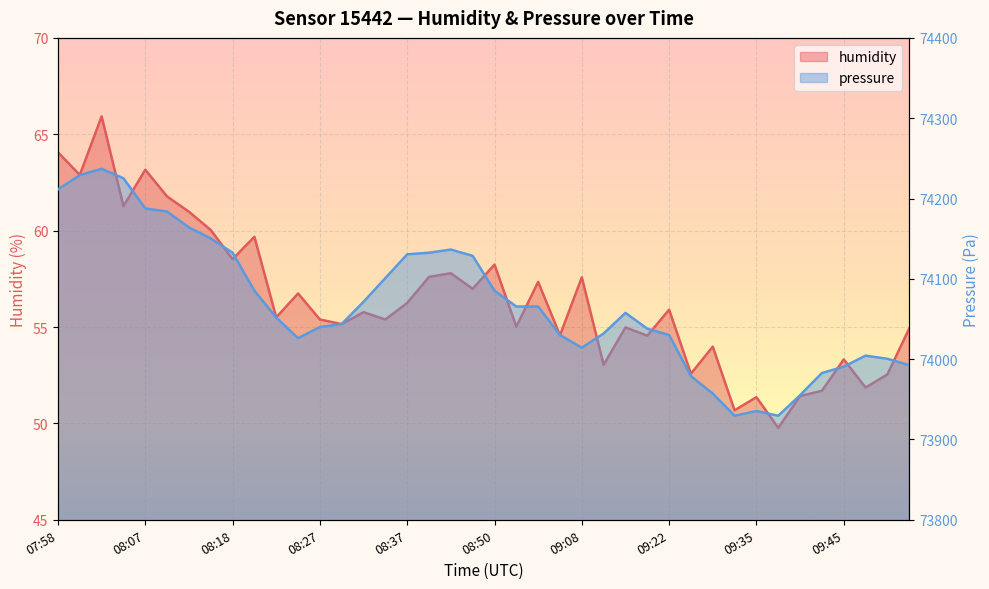

Reading left to right, transcribe all the data shown in this chart.

humidity: 07:58=64.1	08:00=62.9	08:03=65.9	08:05=61.3	08:07=63.2	08:10=61.8	08:12=61.0	08:15=60.0	08:18=58.5	08:20=59.7	08:23=55.5	08:25=56.7	08:27=55.4	08:30=55.1	08:32=55.8	08:35=55.4	08:37=56.2	08:40=57.6	08:42=57.8	08:45=57.0	08:50=58.2	08:58=55.0	09:01=57.3	09:06=54.6	09:08=57.6	09:11=53.0	09:17=55.0	09:19=54.5	09:22=55.9	09:27=52.6	09:29=54.0	09:32=50.7	09:35=51.4	09:37=49.8	09:40=51.4	09:42=51.7	09:45=53.3	09:47=51.9	09:50=52.5	09:53=54.9
pressure: 07:58=74211.3	08:00=74229.1	08:03=74237.0	08:05=74225.2	08:07=74187.7	08:10=74183.8	08:12=74164.0	08:15=74150.2	08:18=74132.5	08:20=74085.2	08:23=74051.7	08:25=74026.1	08:27=74039.9	08:30=74043.8	08:32=74071.4	08:35=74101.0	08:37=74130.5	08:40=74132.5	08:42=74136.4	08:45=74128.6	08:50=74085.2	08:58=74065.5	09:01=74065.5	09:06=74030.0	09:08=74014.2	09:11=74032.0	09:17=74057.6	09:19=74037.9	09:22=74030.0	09:27=73978.8	09:29=73957.1	09:32=73929.5	09:35=73935.4	09:37=73929.5	09:40=73955.1	09:42=73982.7	09:45=73990.6	09:47=74004.4	09:50=74000.4	09:53=73992.6